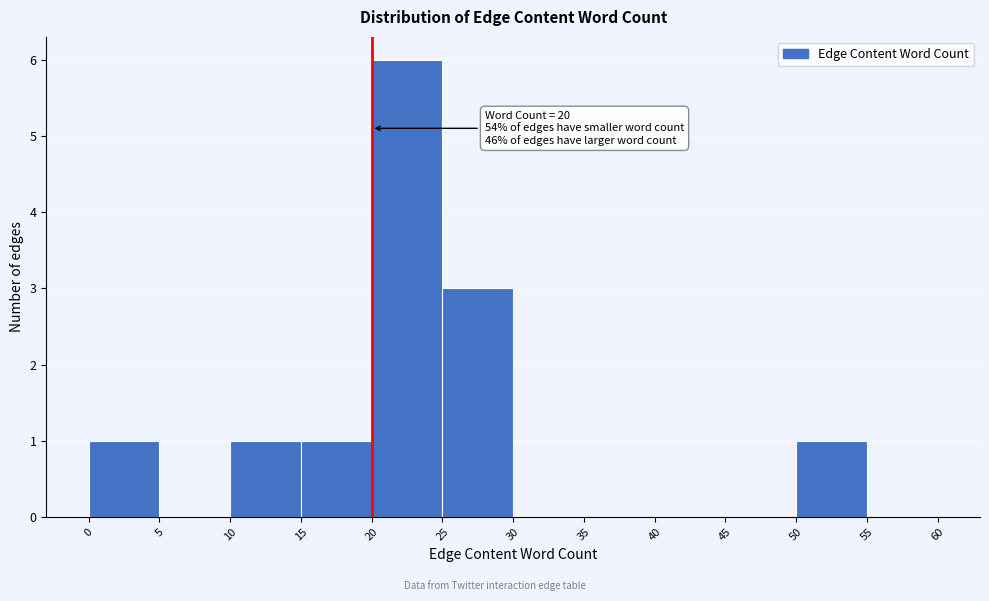

Which range on the x-axis has the tallest bar?

20 to 25